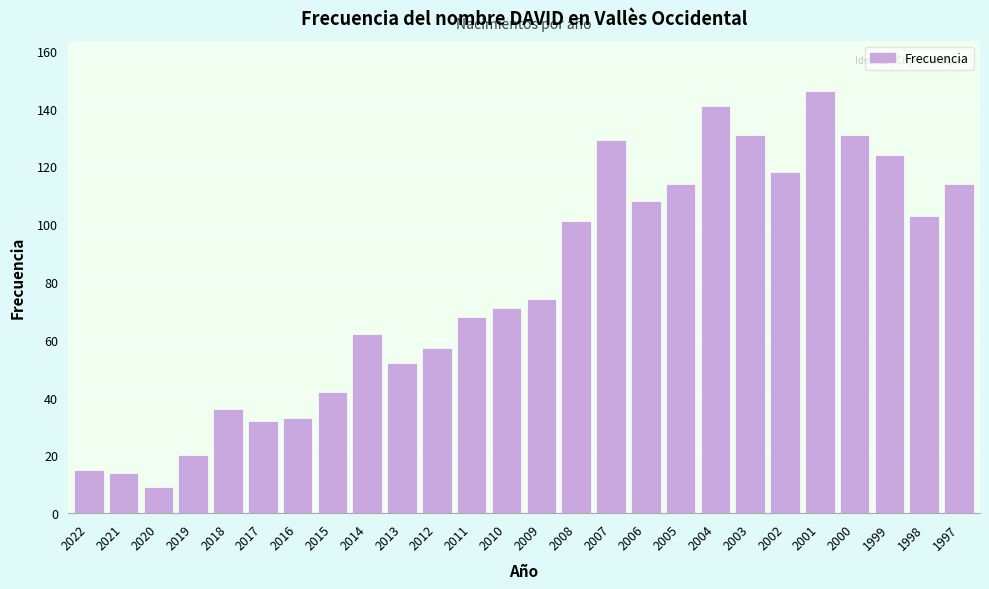

Reading left to right, transcribe all the data shown in this chart.

15	14	9	20	36	32	33	42	62	52	57	68	71	74	101	129	108	114	141	131	118	146	131	124	103	114